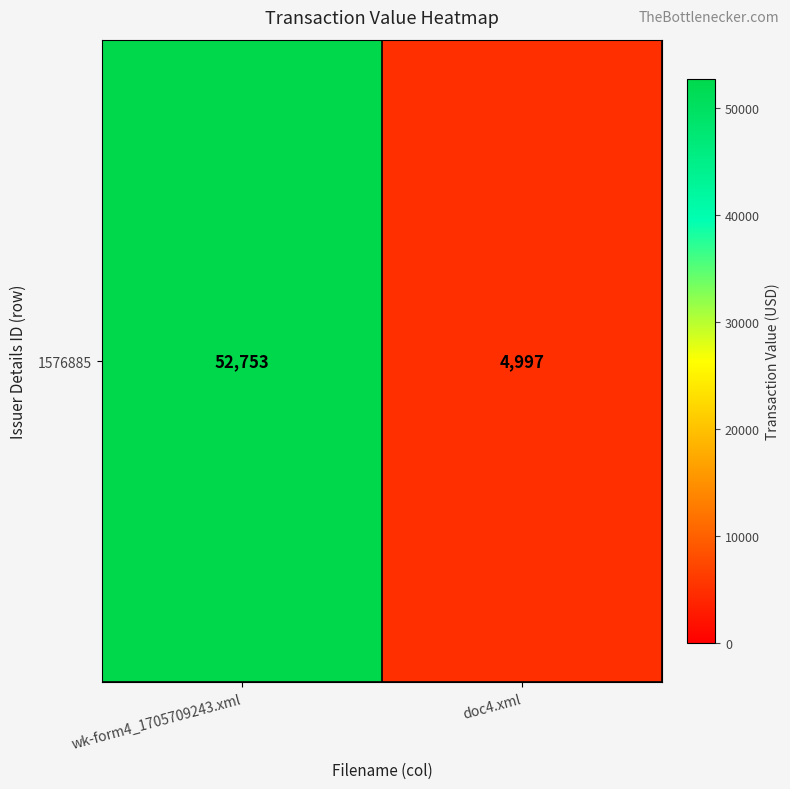

Reading left to right, transcribe all the data shown in this chart.

wk-form4_1705709243.xml=52753	doc4.xml=4997